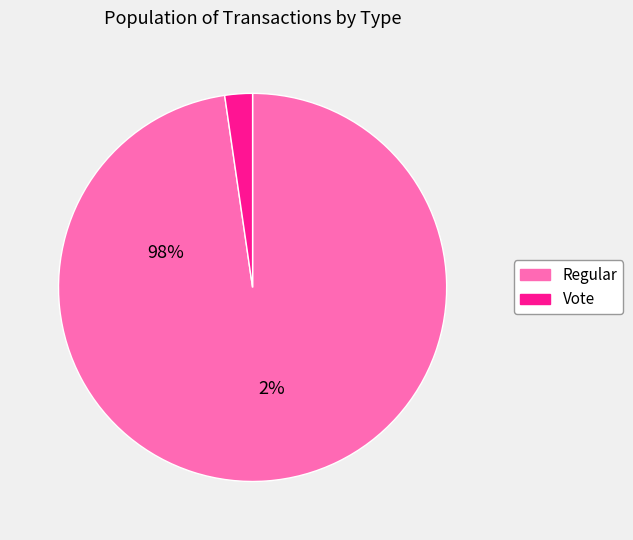

Which category accounts for the majority?

Regular